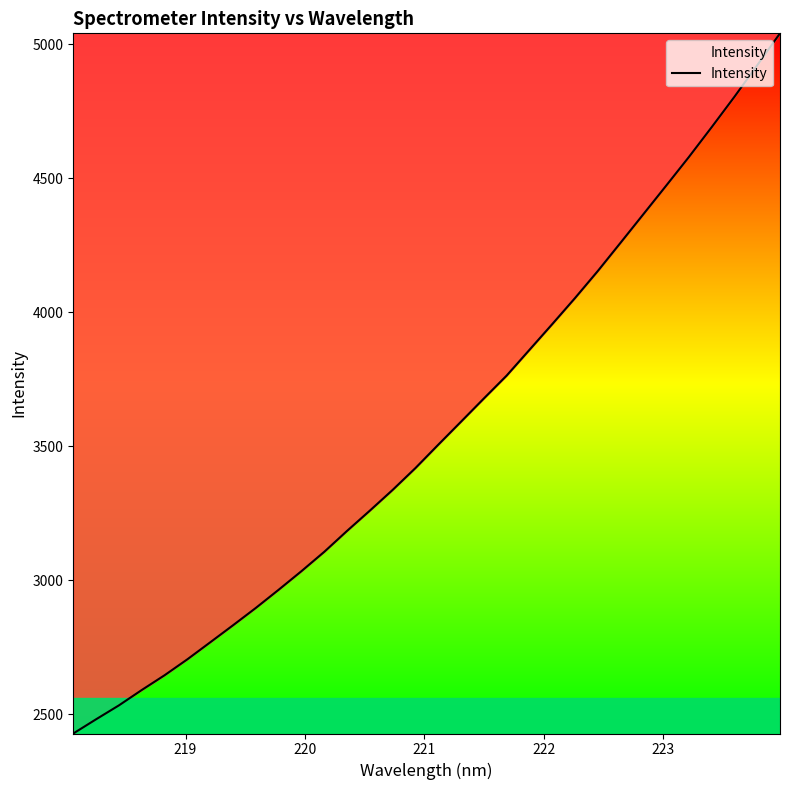

What is the minimum value shown in the chart?

2428.2